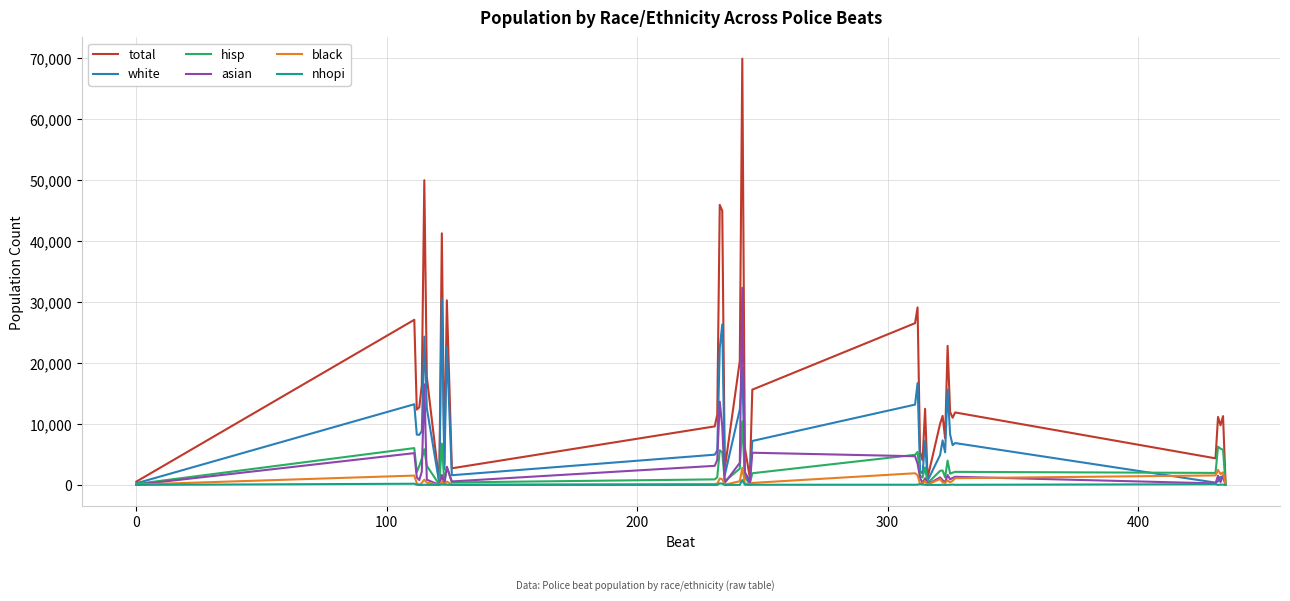

How many lines are shown in the chart?

6